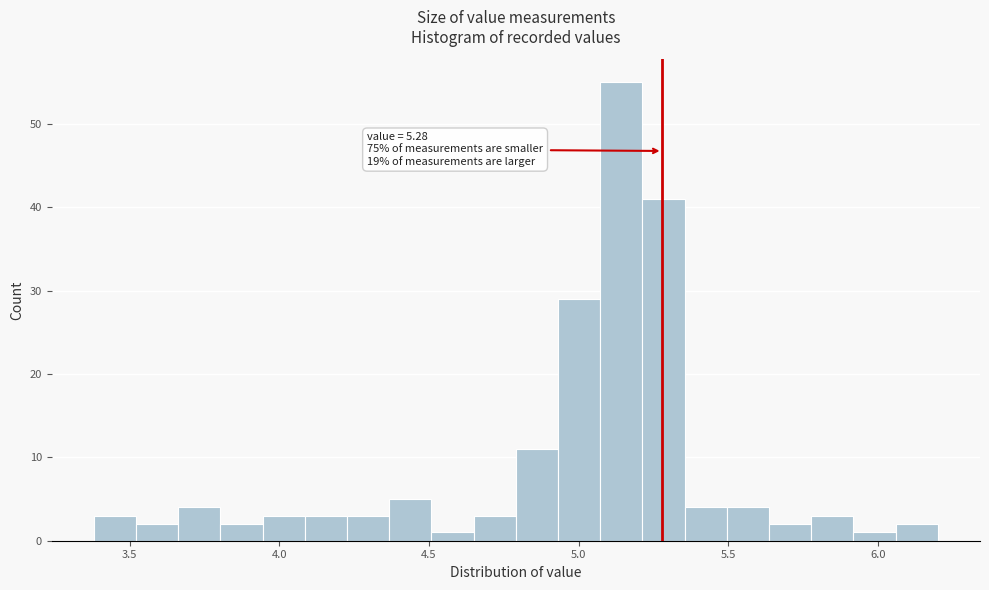

Read against the x-axis, roughly where is the centre of the tallest bar?

5.15